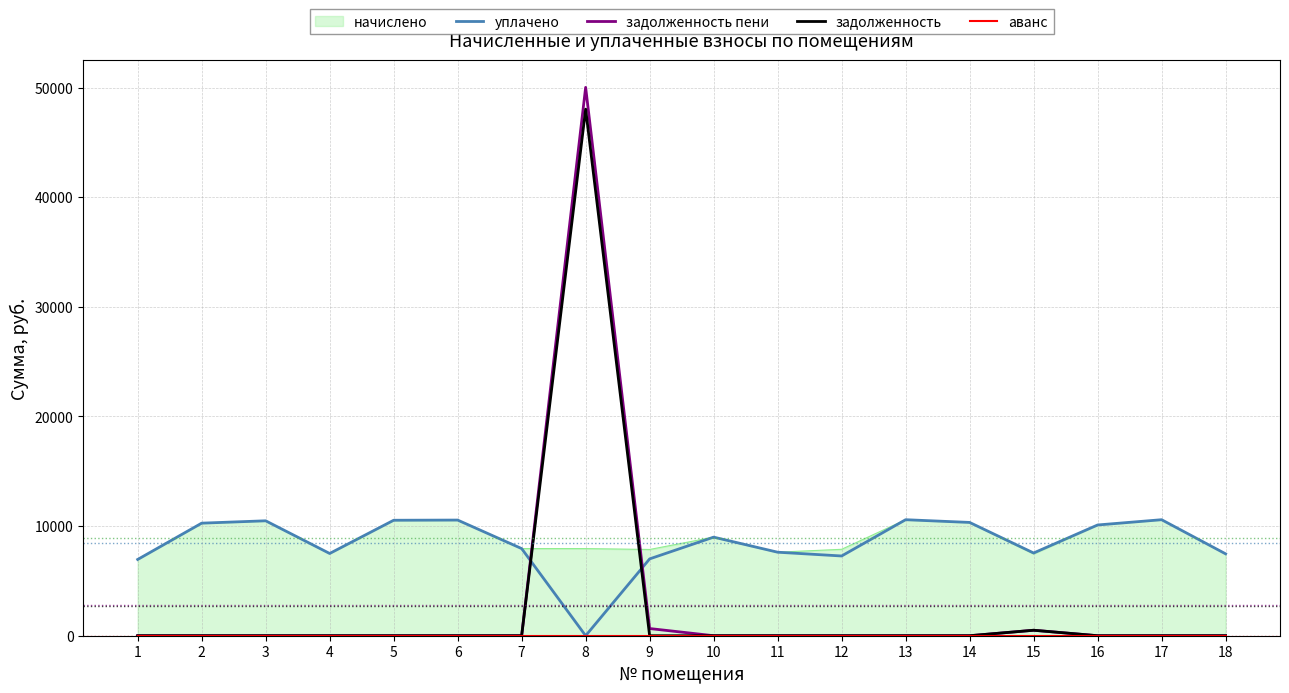

Between which two adjacent categories do уплачено and задолженность пени first intersect?

7 and 8